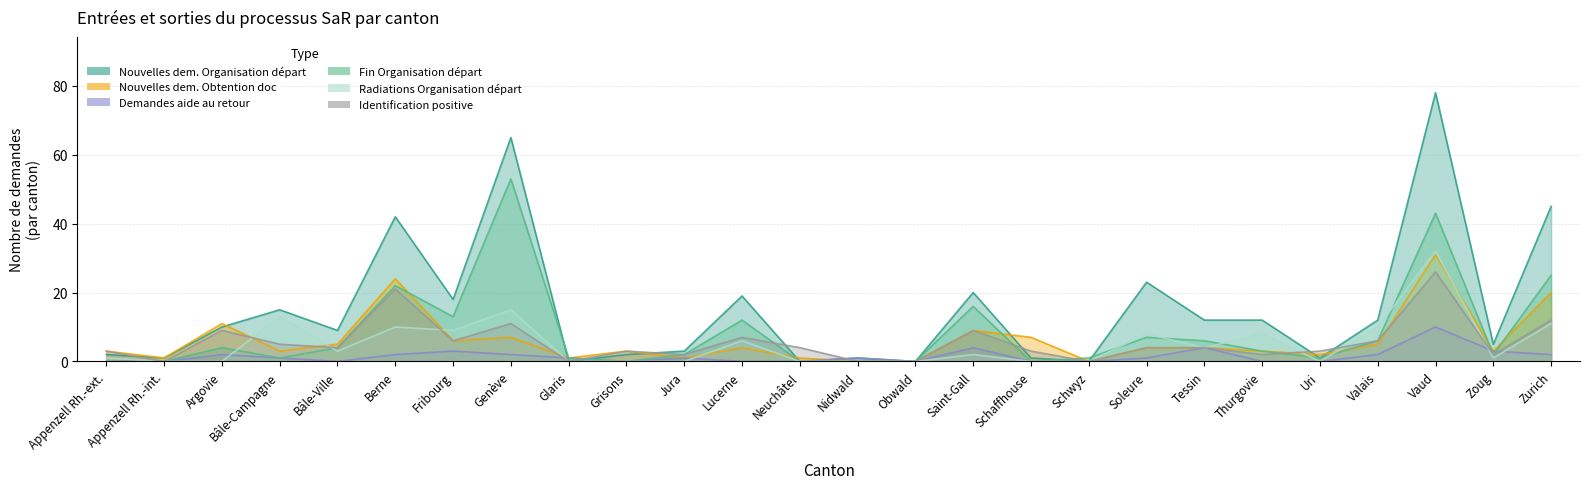

How many lines are shown in the chart?

6